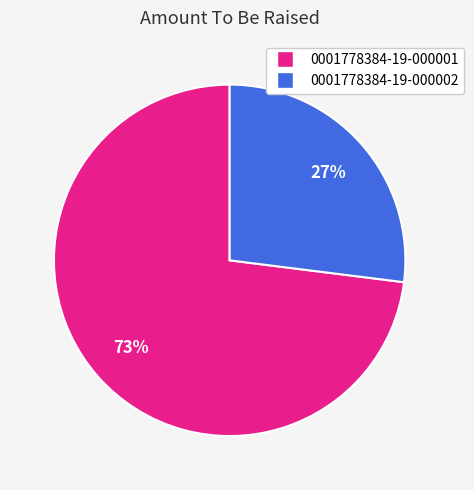

Does 0001778384-19-000002 represent more than half of the total?

No